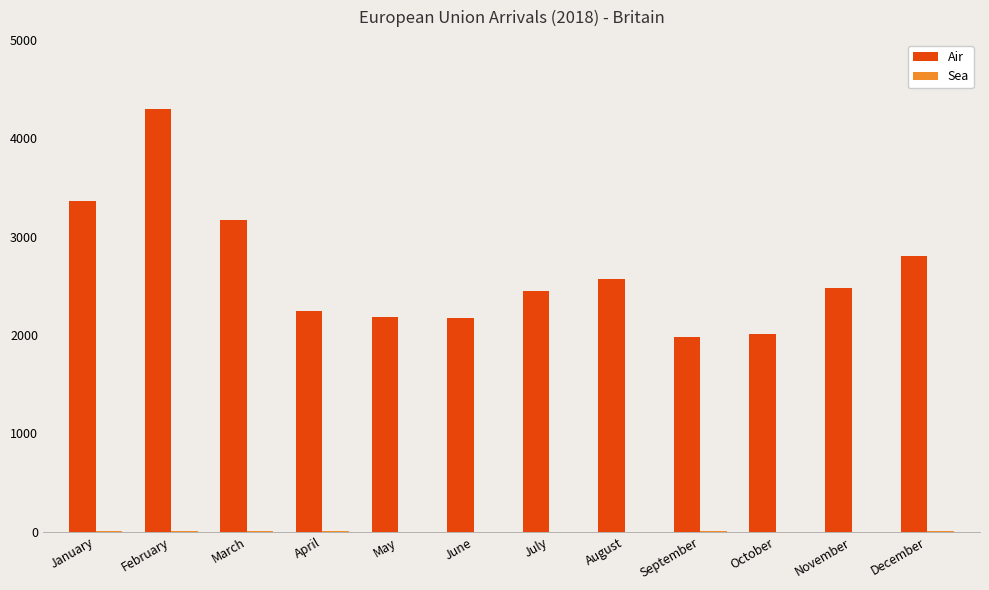

At which category is the sum across all series the highest?

February